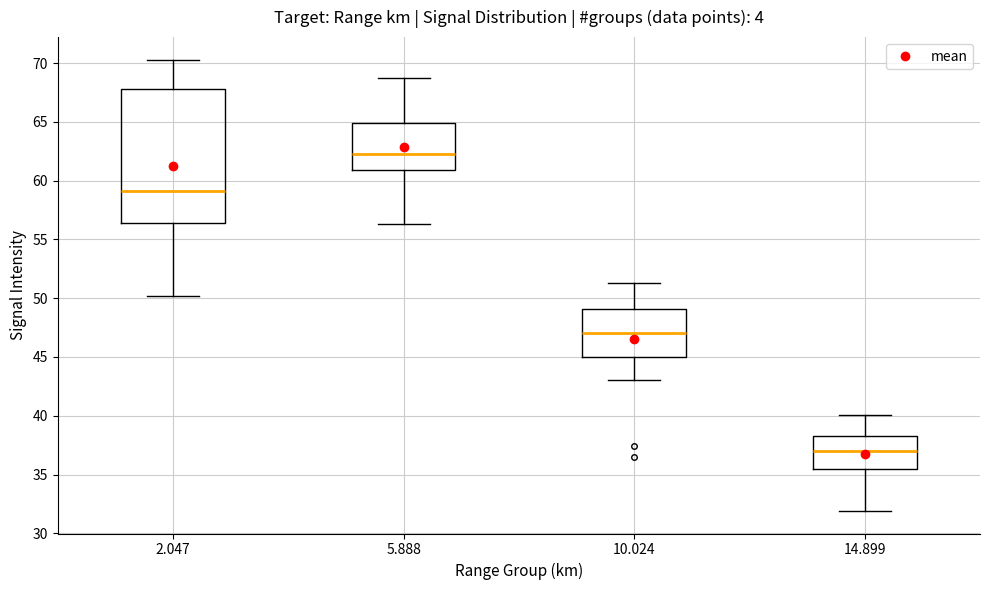

Reading left to right, transcribe this box plot: for each box, give where its median line is, the range the box spans, and where its two whiskers end, as read against the y-axis. The values are not printed on the chart, so give them approximately, as read against the axis.

2.047: median 59.0, box 56.5 to 68.0, whiskers 50.0 to 70.5
5.888: median 62.5, box 61.0 to 65.0, whiskers 56.5 to 68.5
10.024: median 47.0, box 45.0 to 49.0, whiskers 43.0 to 51.5
14.899: median 37.0, box 35.5 to 38.5, whiskers 32.0 to 40.0